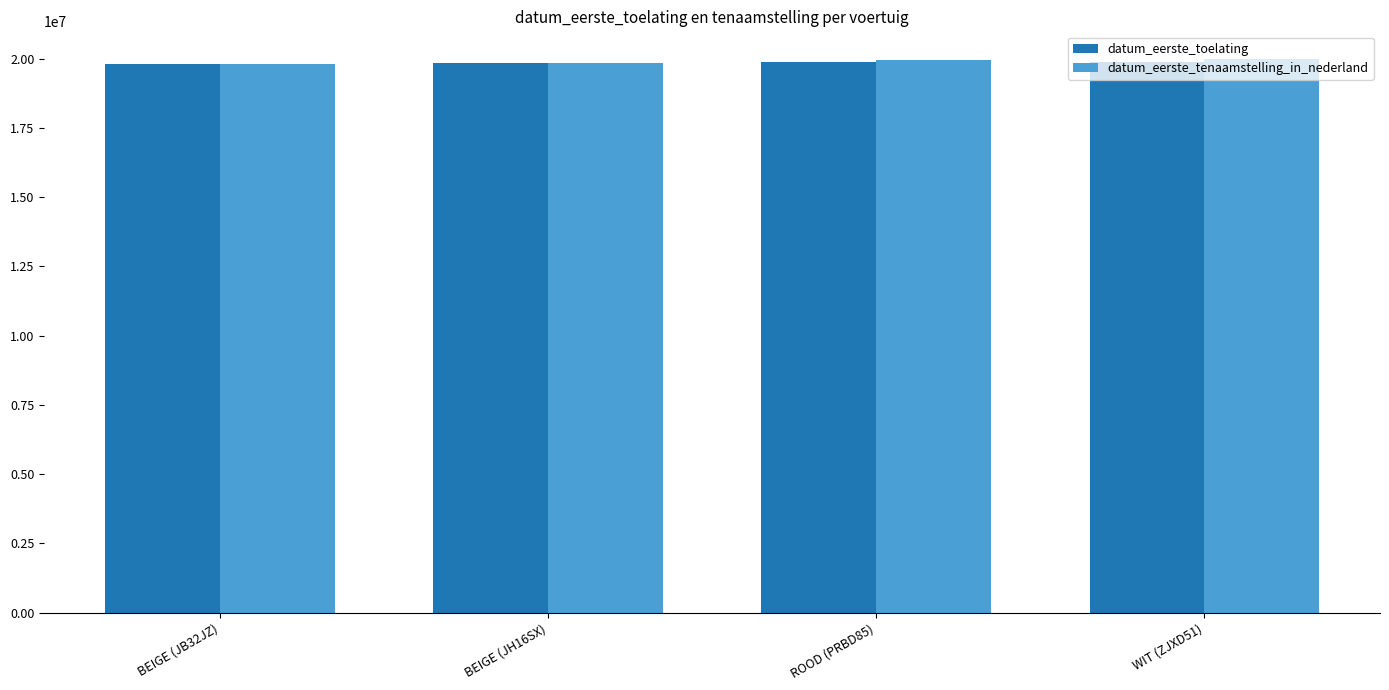

The value of datum_eerste_toelating at BEIGE (JB32JZ) is 19820908. True or false?

True